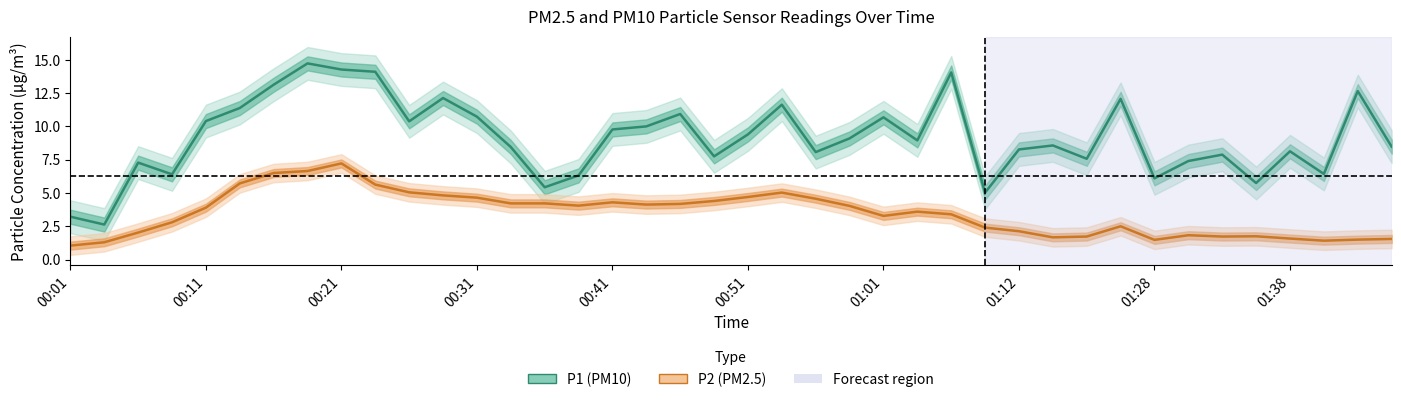

How many lines are shown in the chart?

2